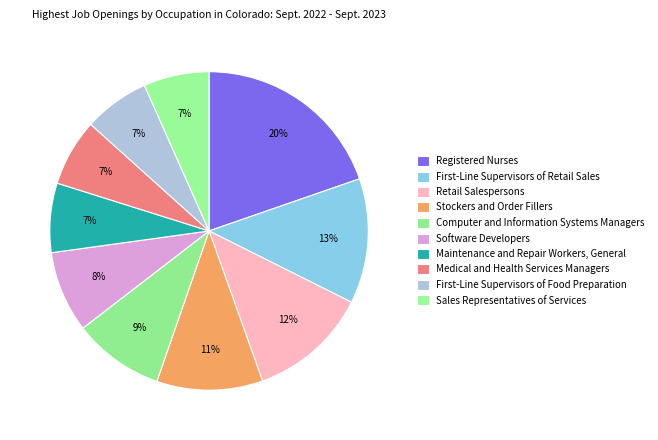

How many slices are in this pie chart?

10